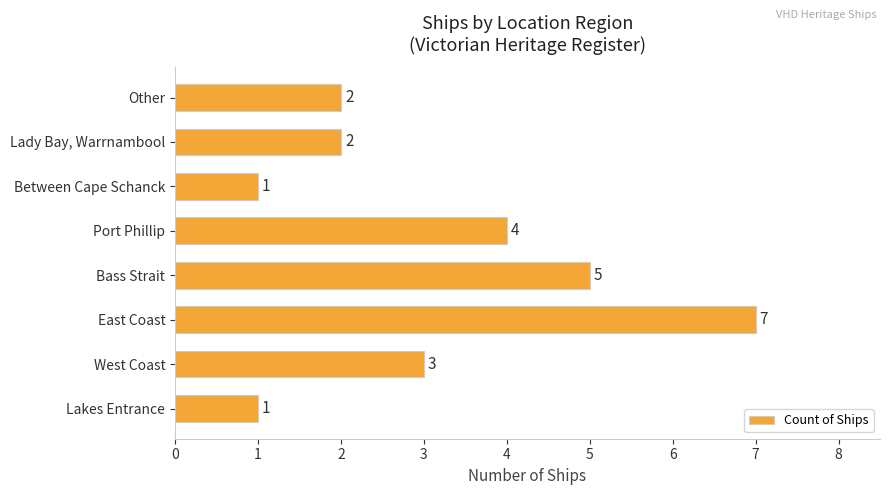

How many bars are there in total?

8